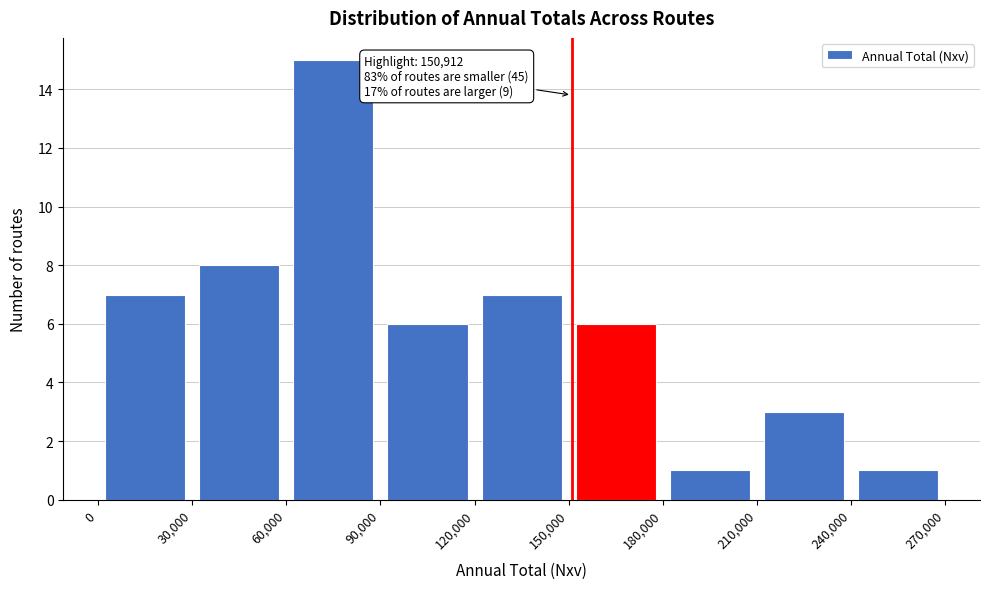

Over which range of the x-axis is the bar tallest?

60,000 to 90,000